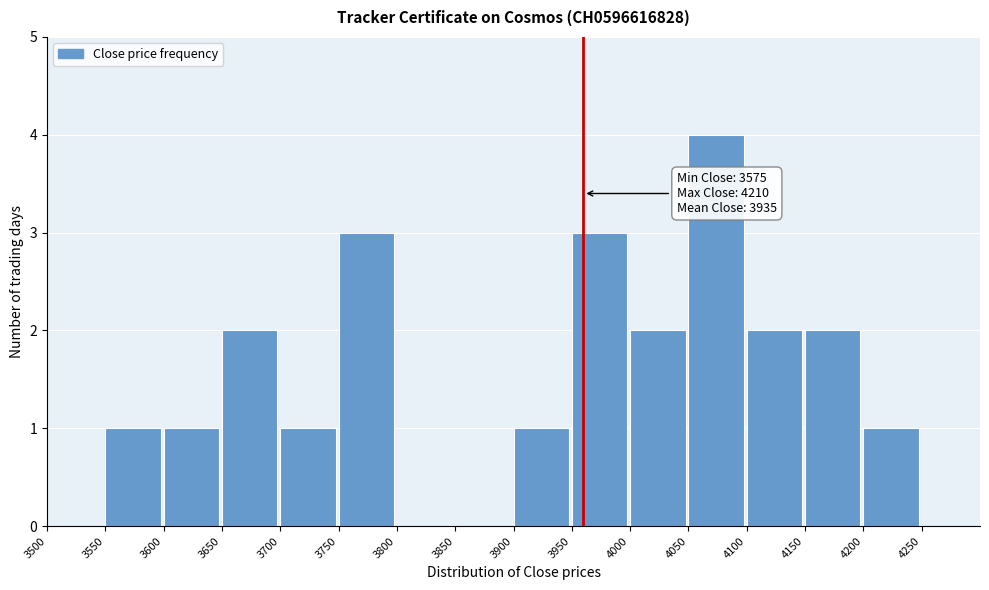

Which range on the x-axis has the tallest bar?

4050 to 4100